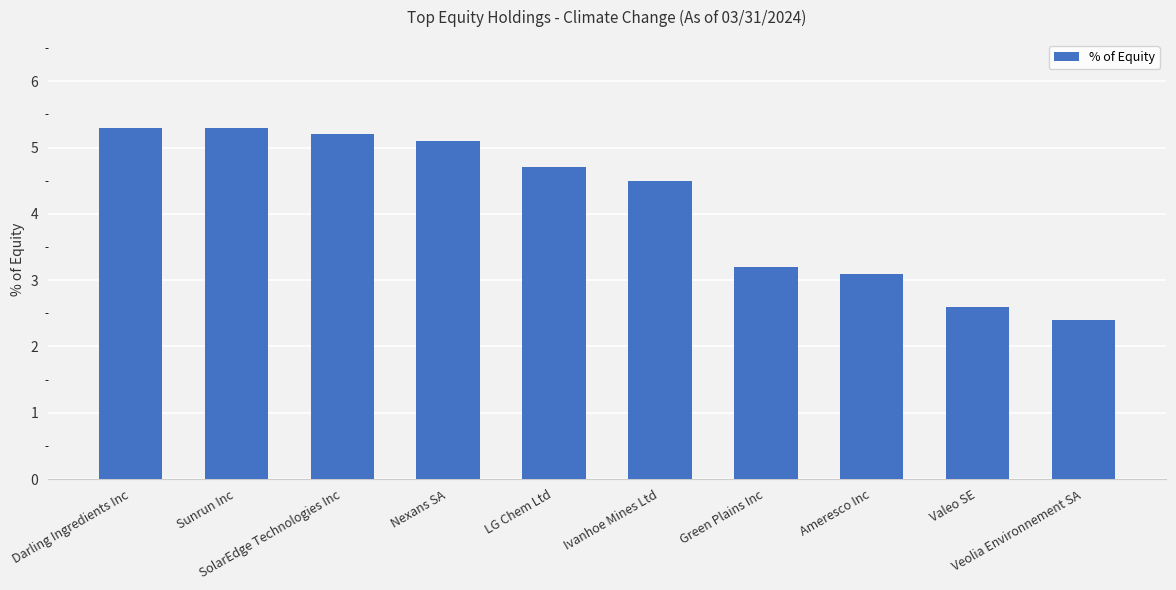

What position from the right is Ameresco Inc?

3